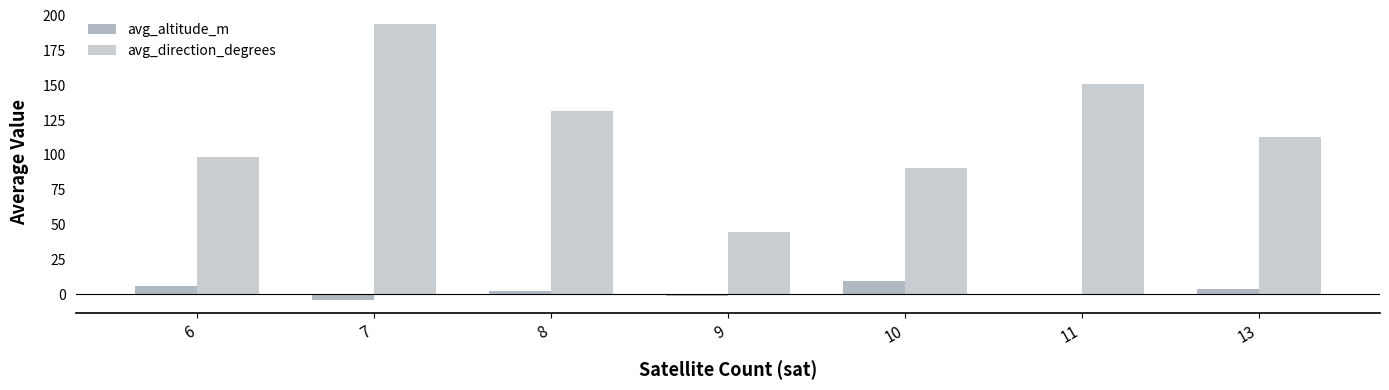

What is the total value across all series at 10?

100.3